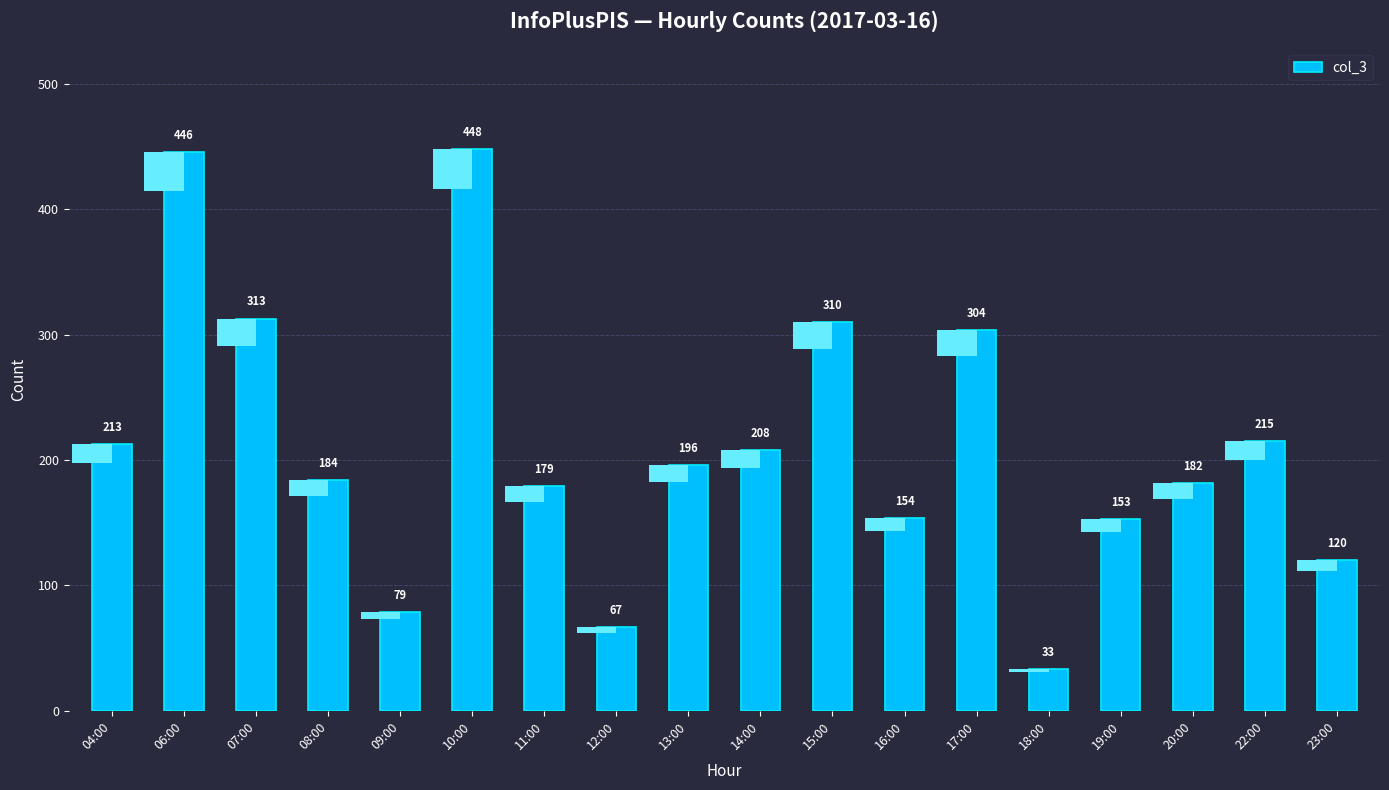

What is the sum of all values?

3804